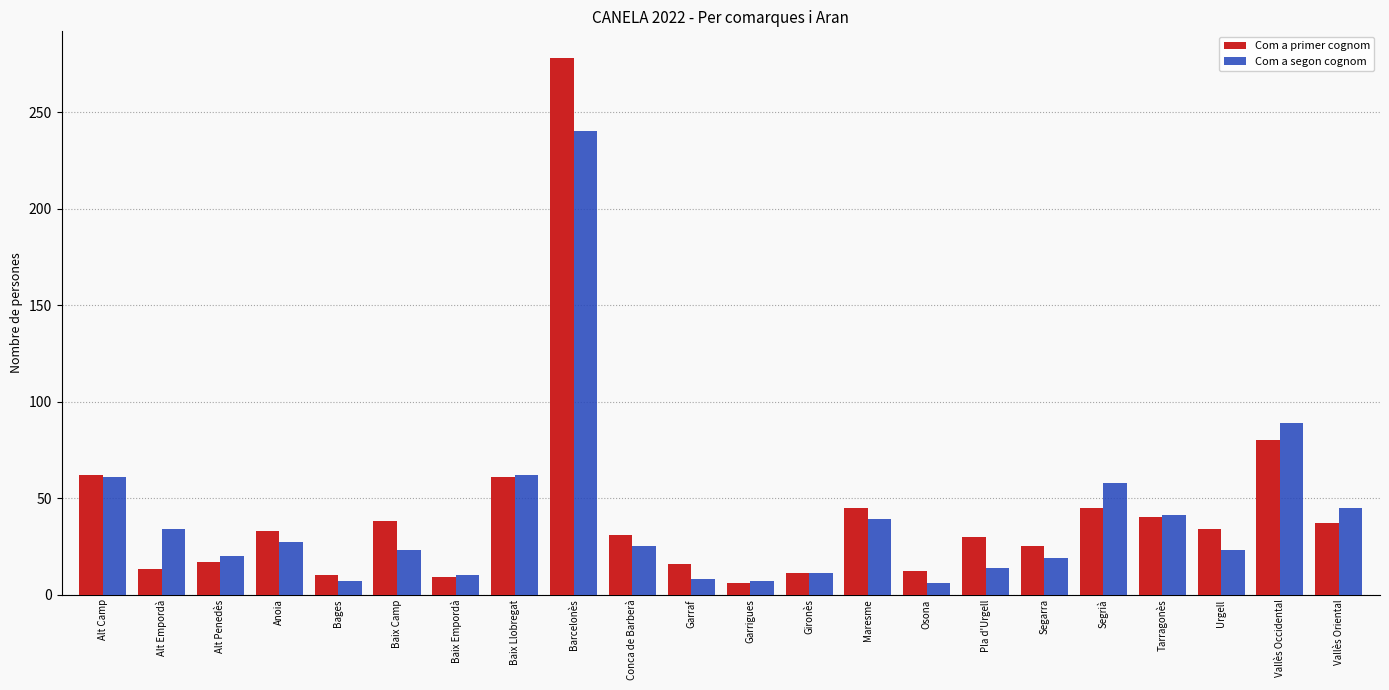

What is the maximum value for Com a segon cognom?

240